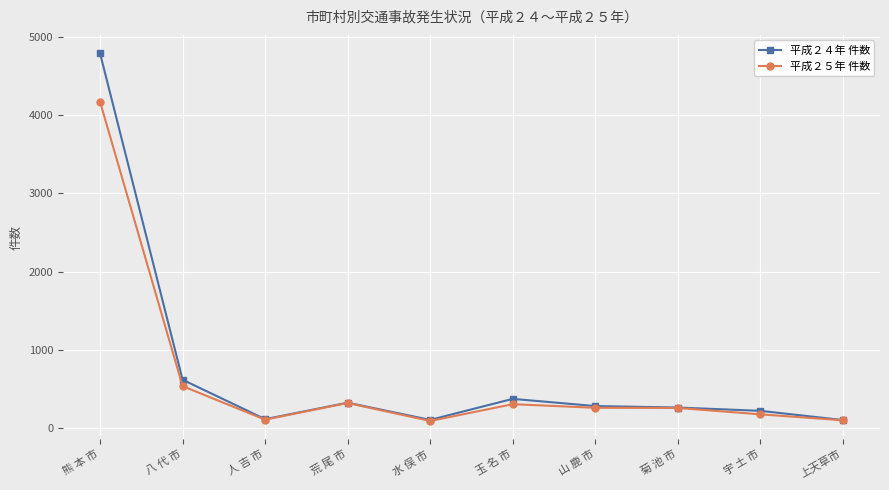

How many values in the 平成２４年 件数 series are below 279?

5